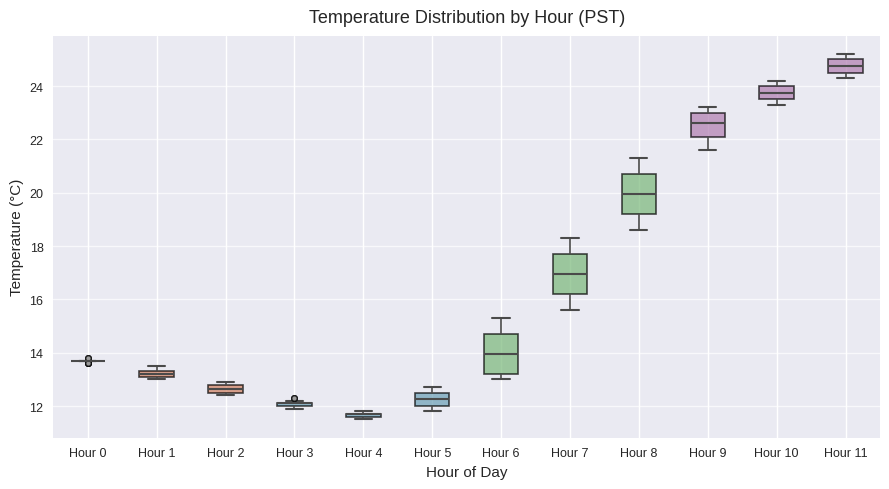

Where does the lower whisker of the box for Hour 9 end on the y-axis? The values are not printed on the chart, so give them approximately, as read against the axis.

21.6